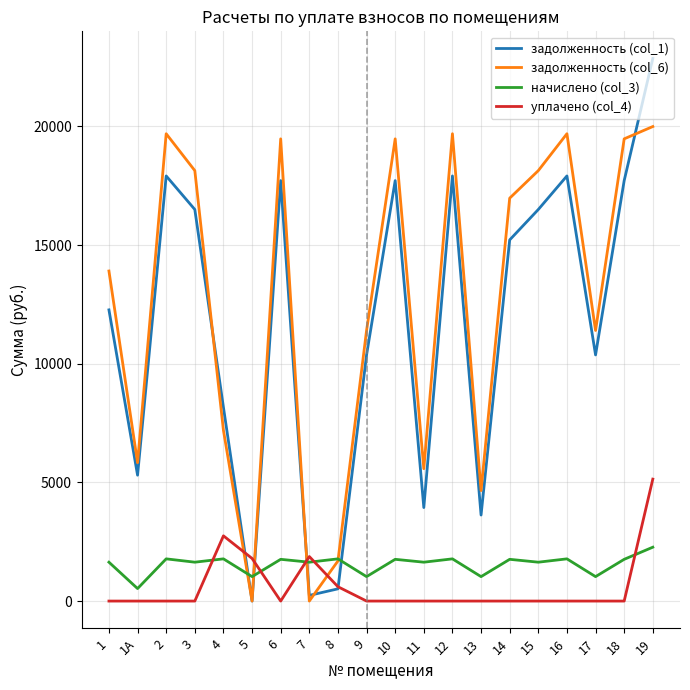

How many intersections are there between задолженность (col_1) and уплачено (col_4)?

4